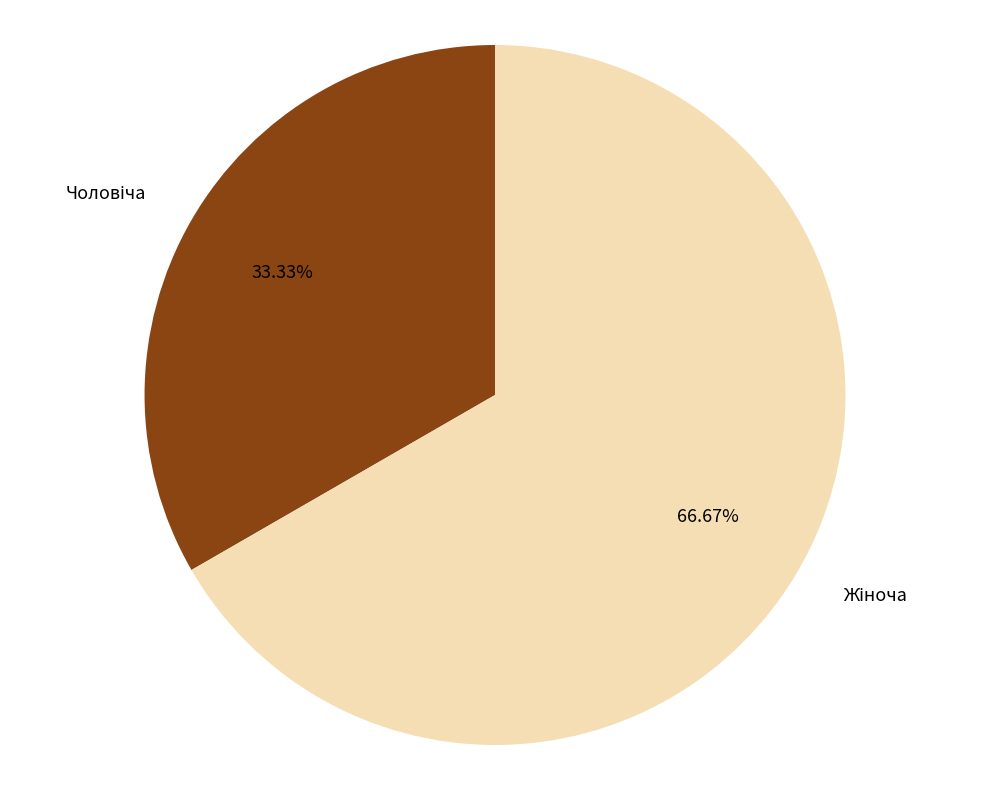

Is there any slice that represents more than half of the pie?

Yes